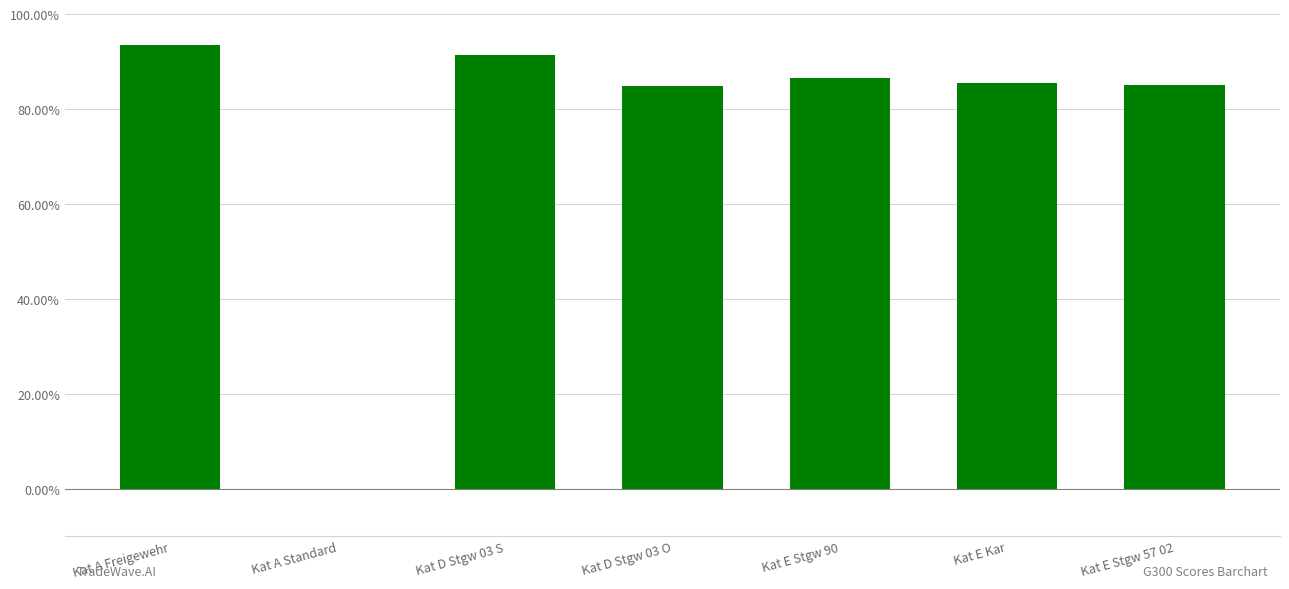

What is the average value?

75.2